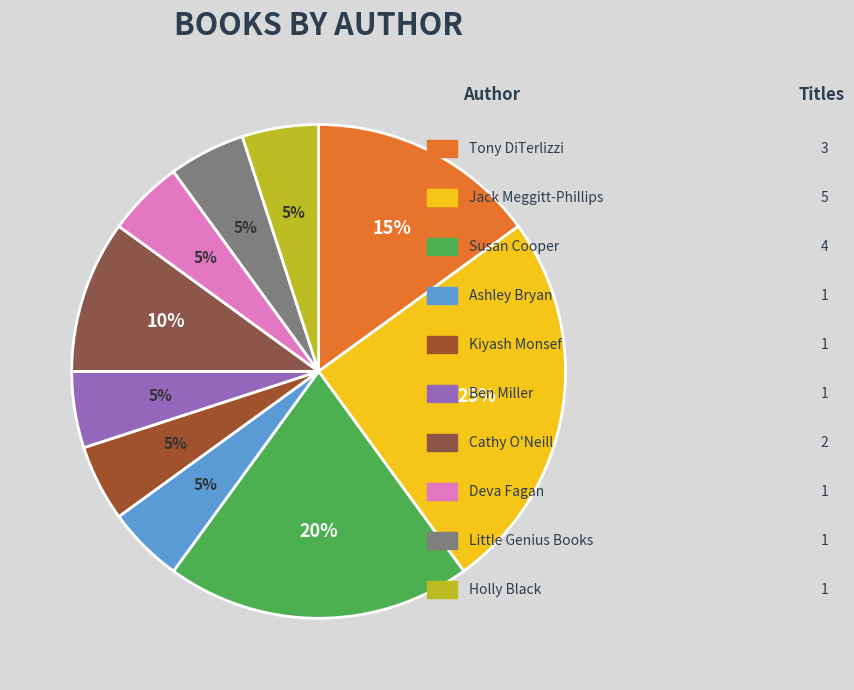

Is there any slice that represents more than half of the pie?

No